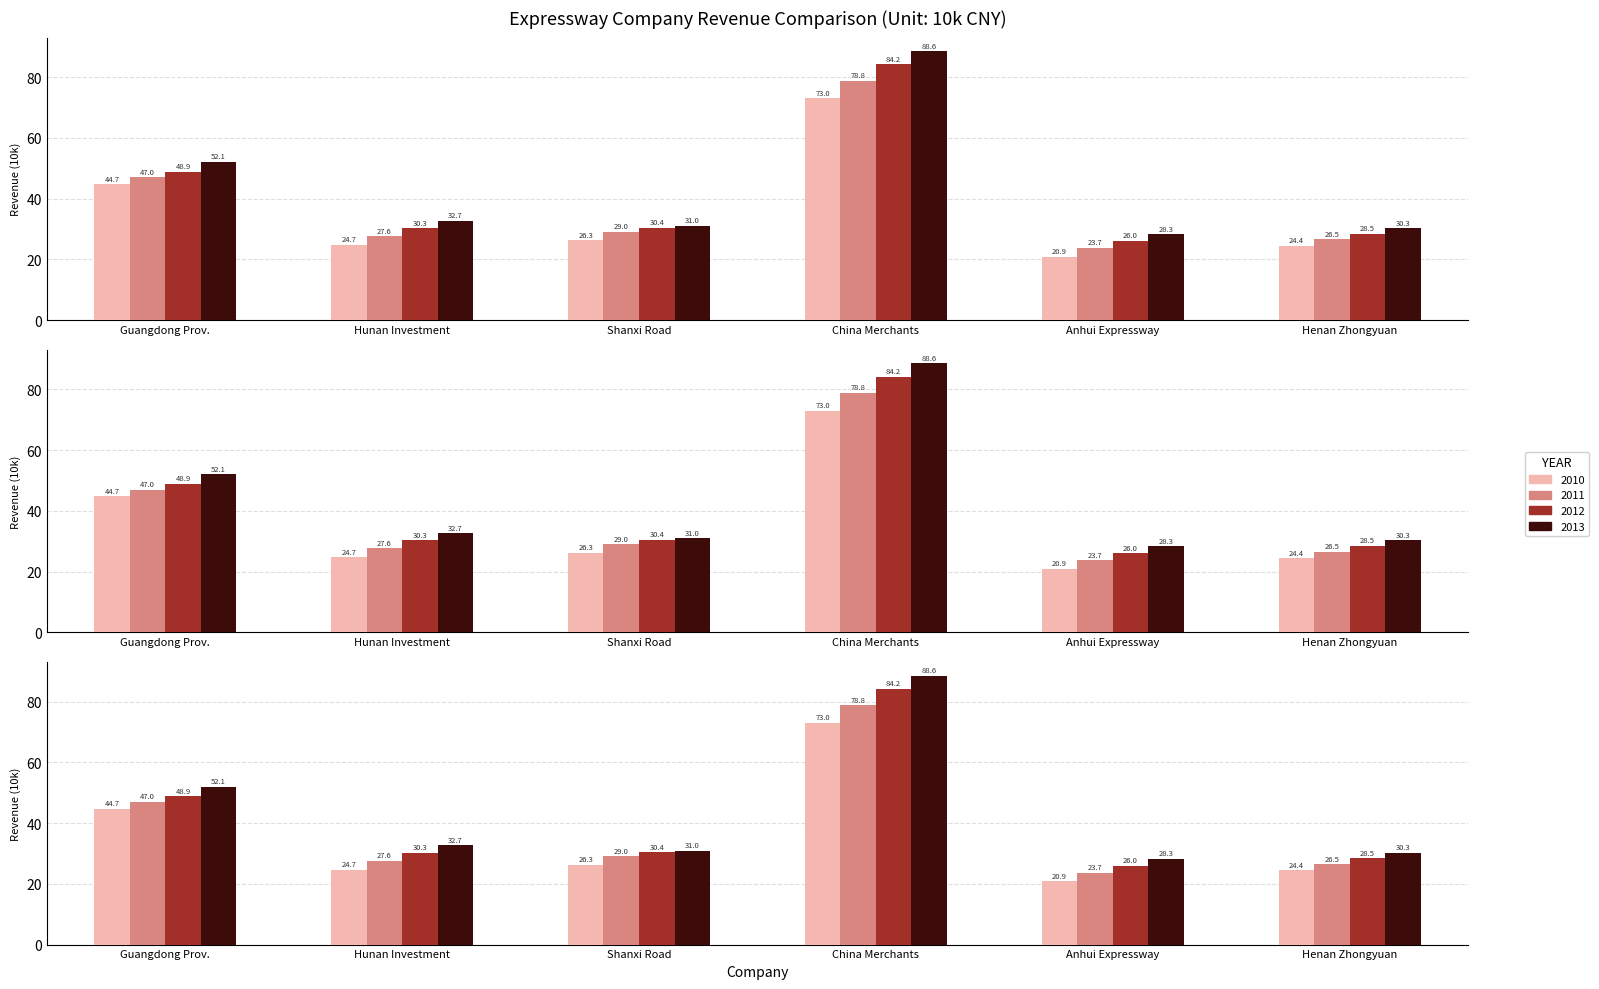

Rank the series at Anhui Expressway from lowest to highest value.

2010, 2011, 2012, 2013